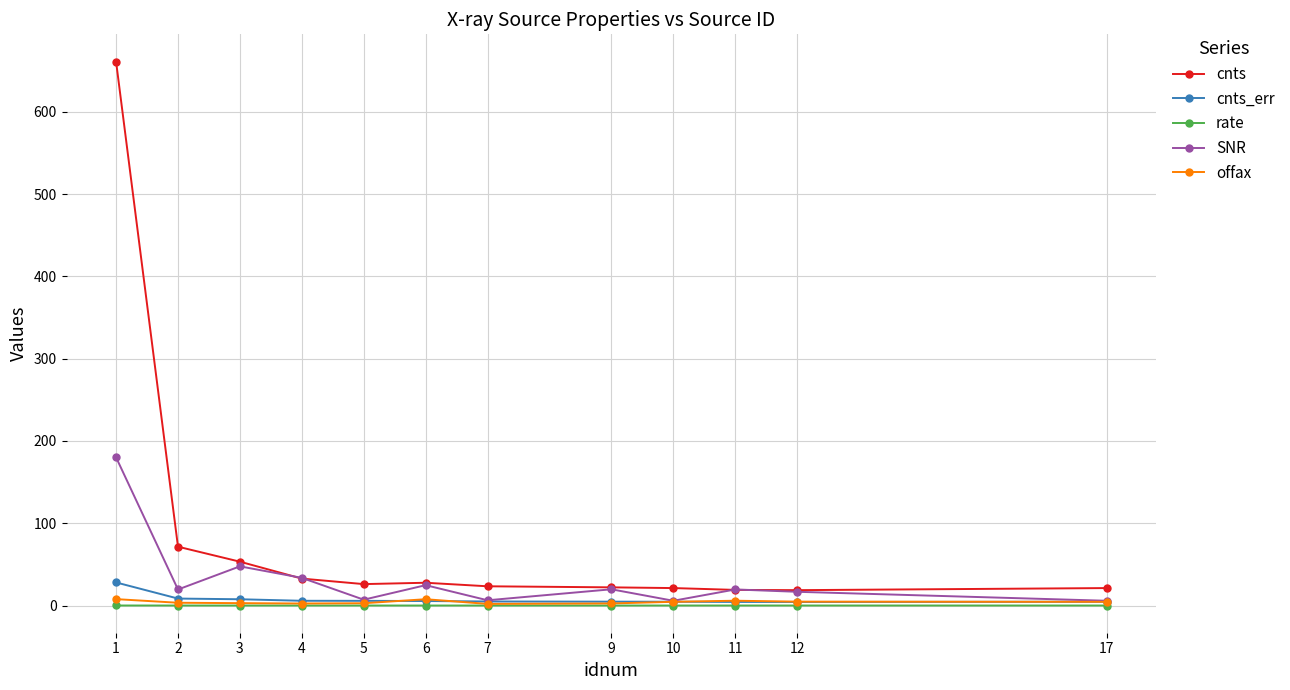

At how many categories does at least one series exceed 373?

1